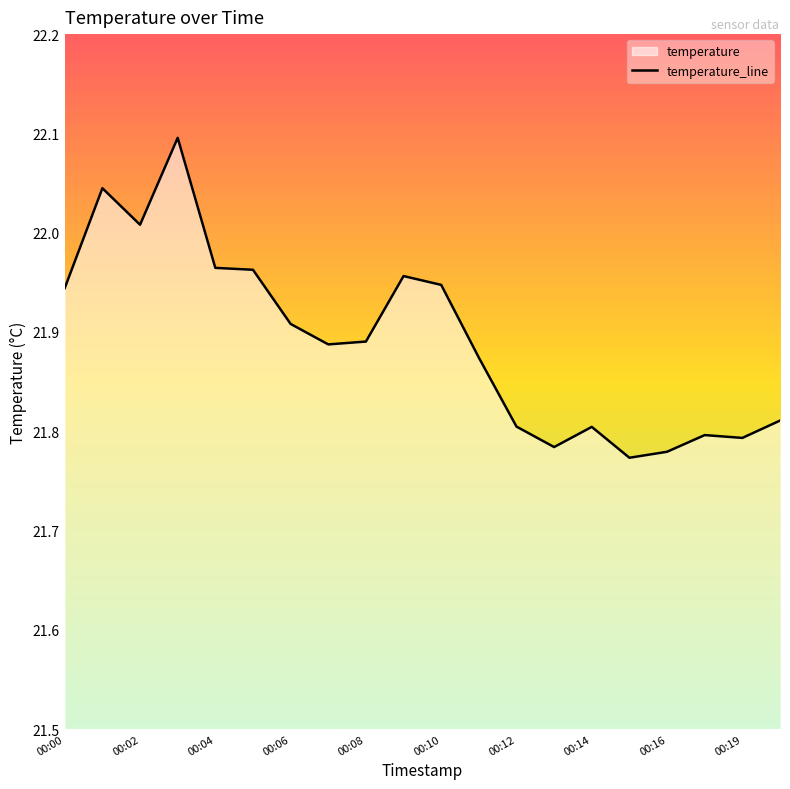

How many lines are shown in the chart?

1